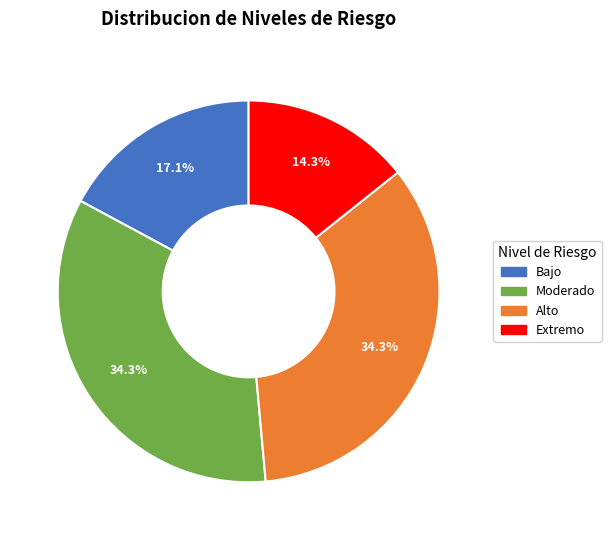

Which slice is the smallest?

Extremo